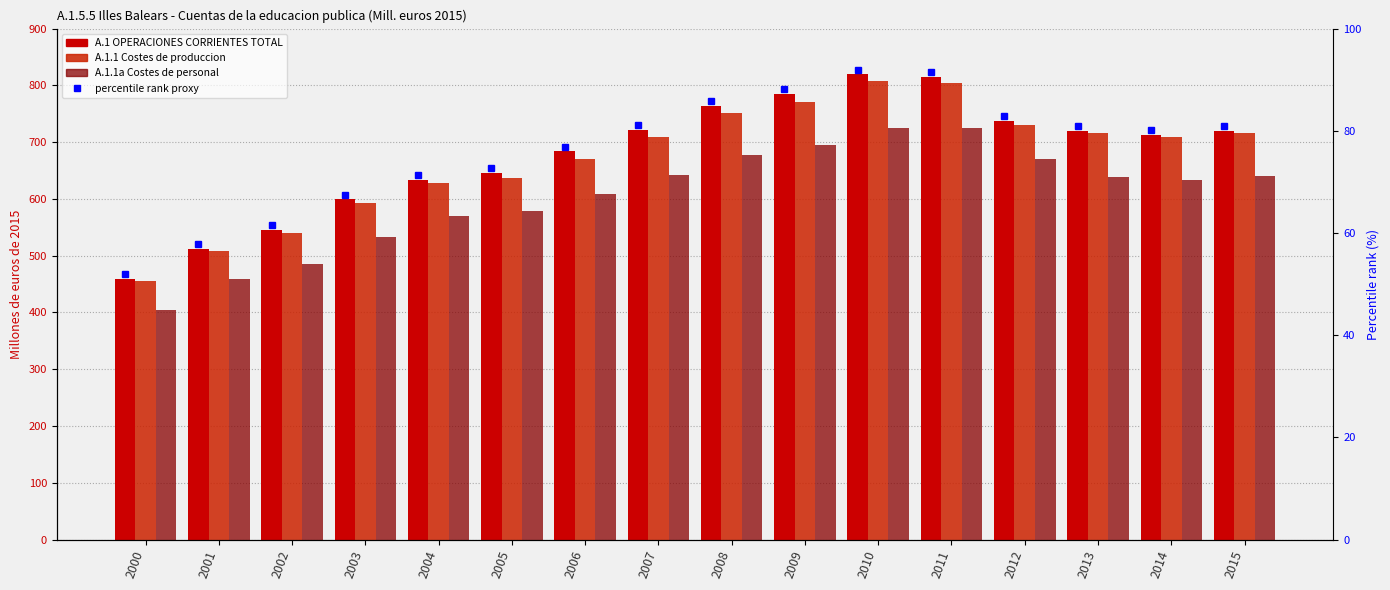

At which category is the sum across all series the highest?

2010